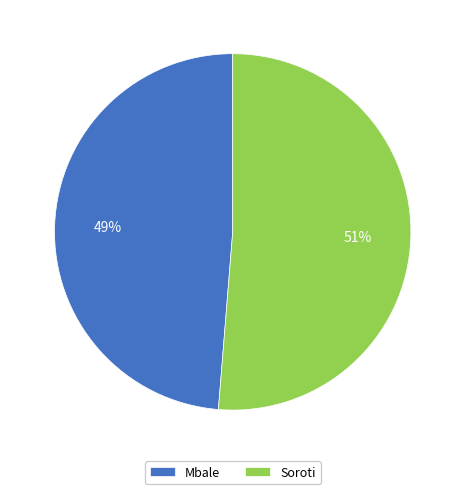

True or false: Soroti accounts for 39% of the total.

False